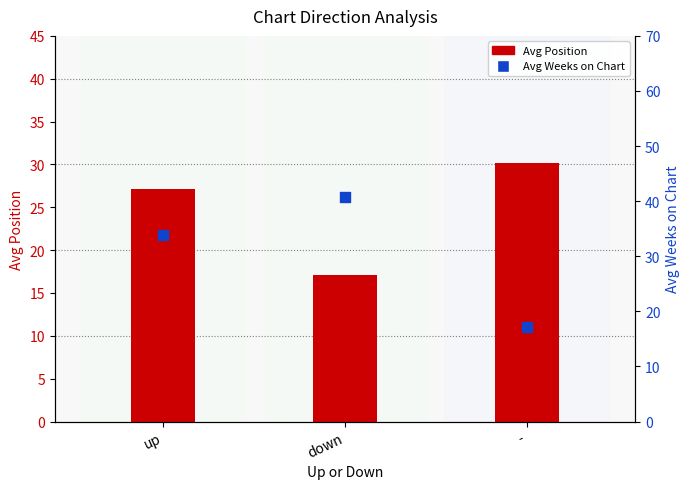

Which series contains the lowest Y value?

Avg Position